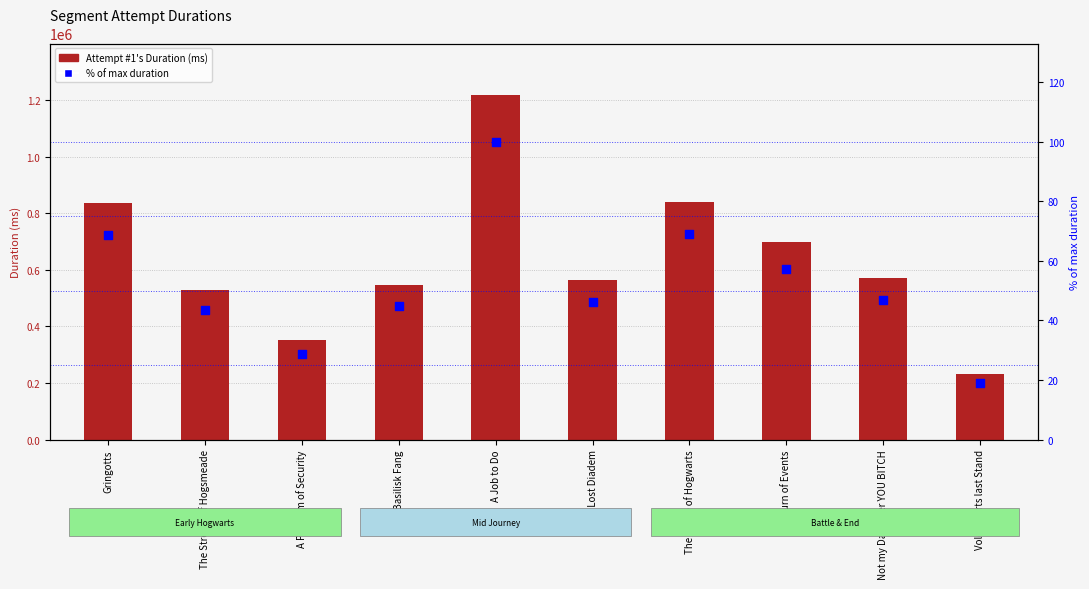

Which series reaches the maximum Y coordinate?

Attempt #1's Duration (ms)